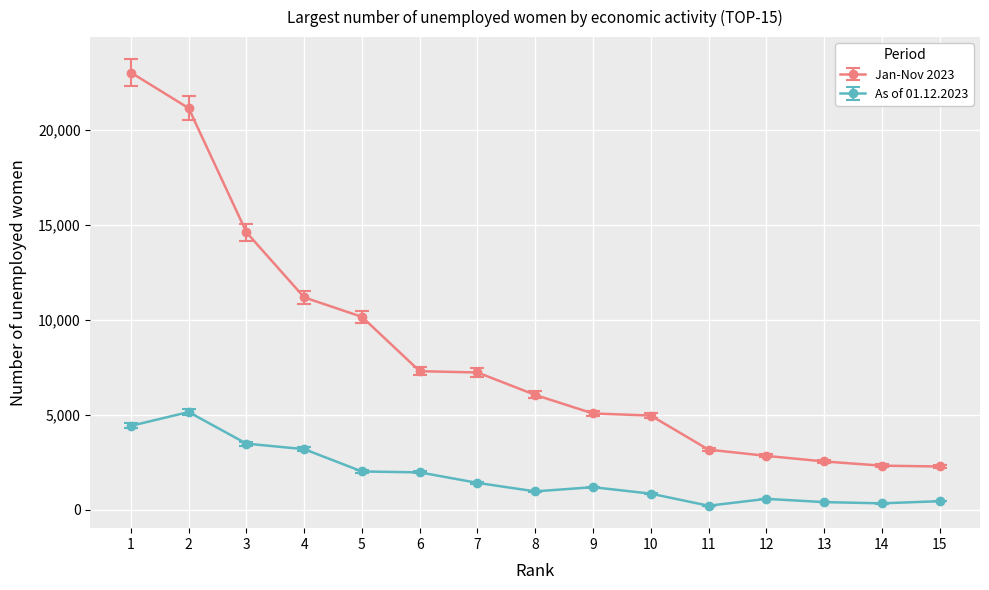

Which series has the largest range (max minus min)?

Jan-Nov 2023